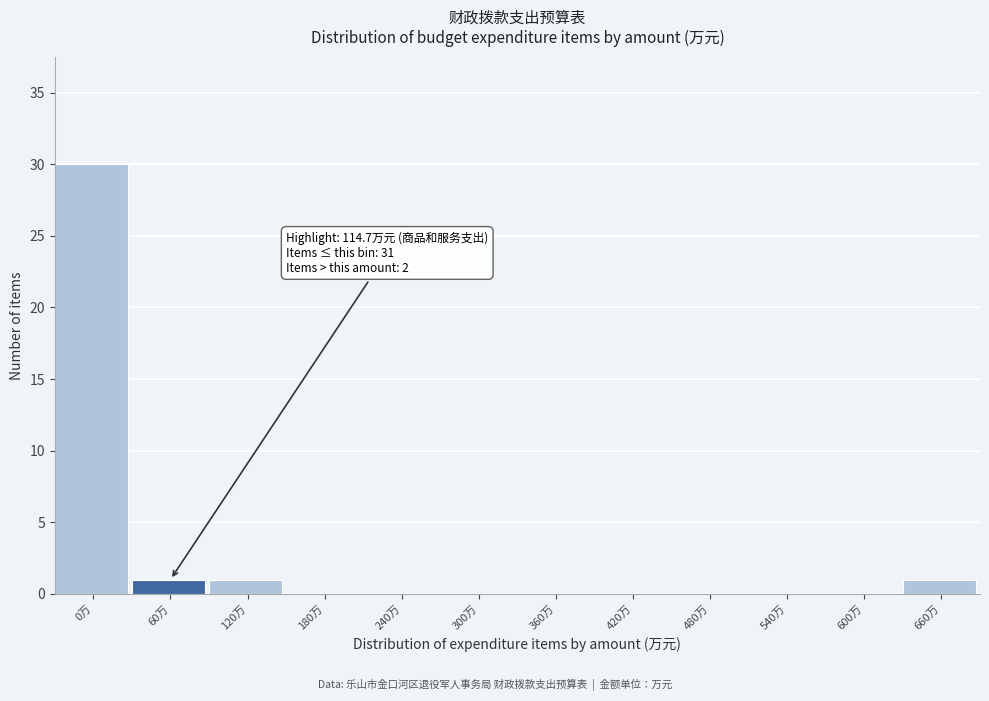

Reading left to right, what are all the values shown in this chart?

0万=30	60万=1	120万=1	180万=0	240万=0	300万=0	360万=0	420万=0	480万=0	540万=0	600万=0	660万=1